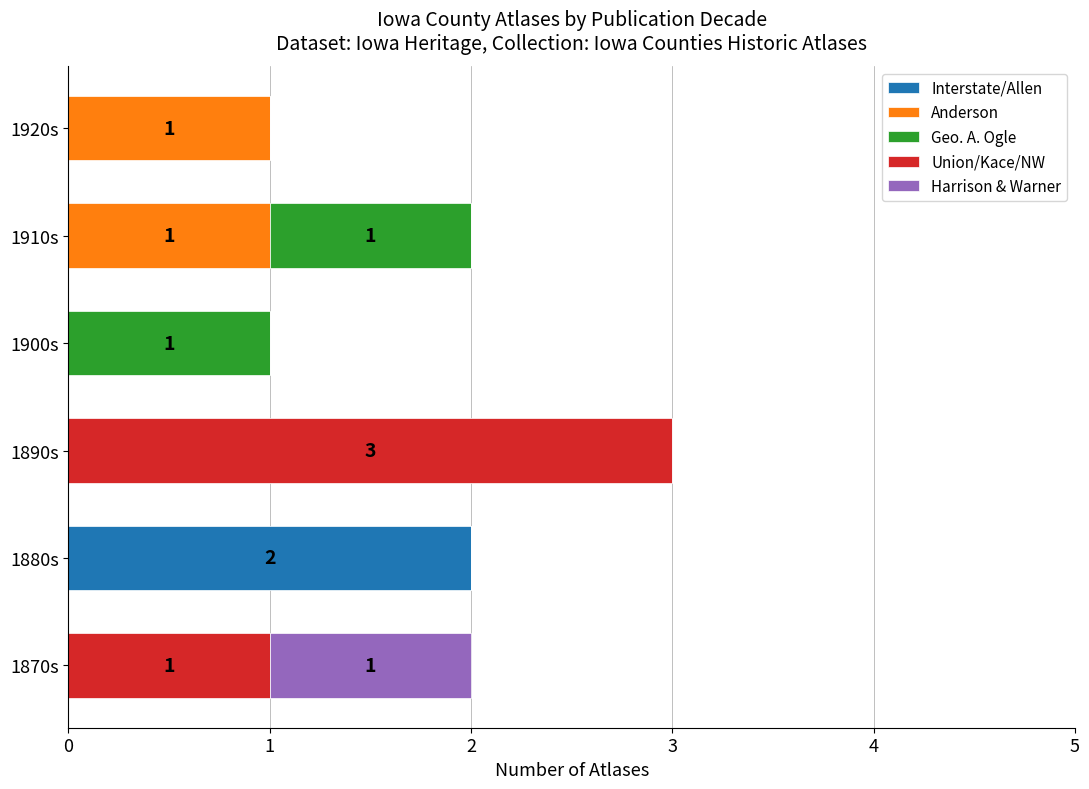

At which category is the sum across all series the highest?

1890s